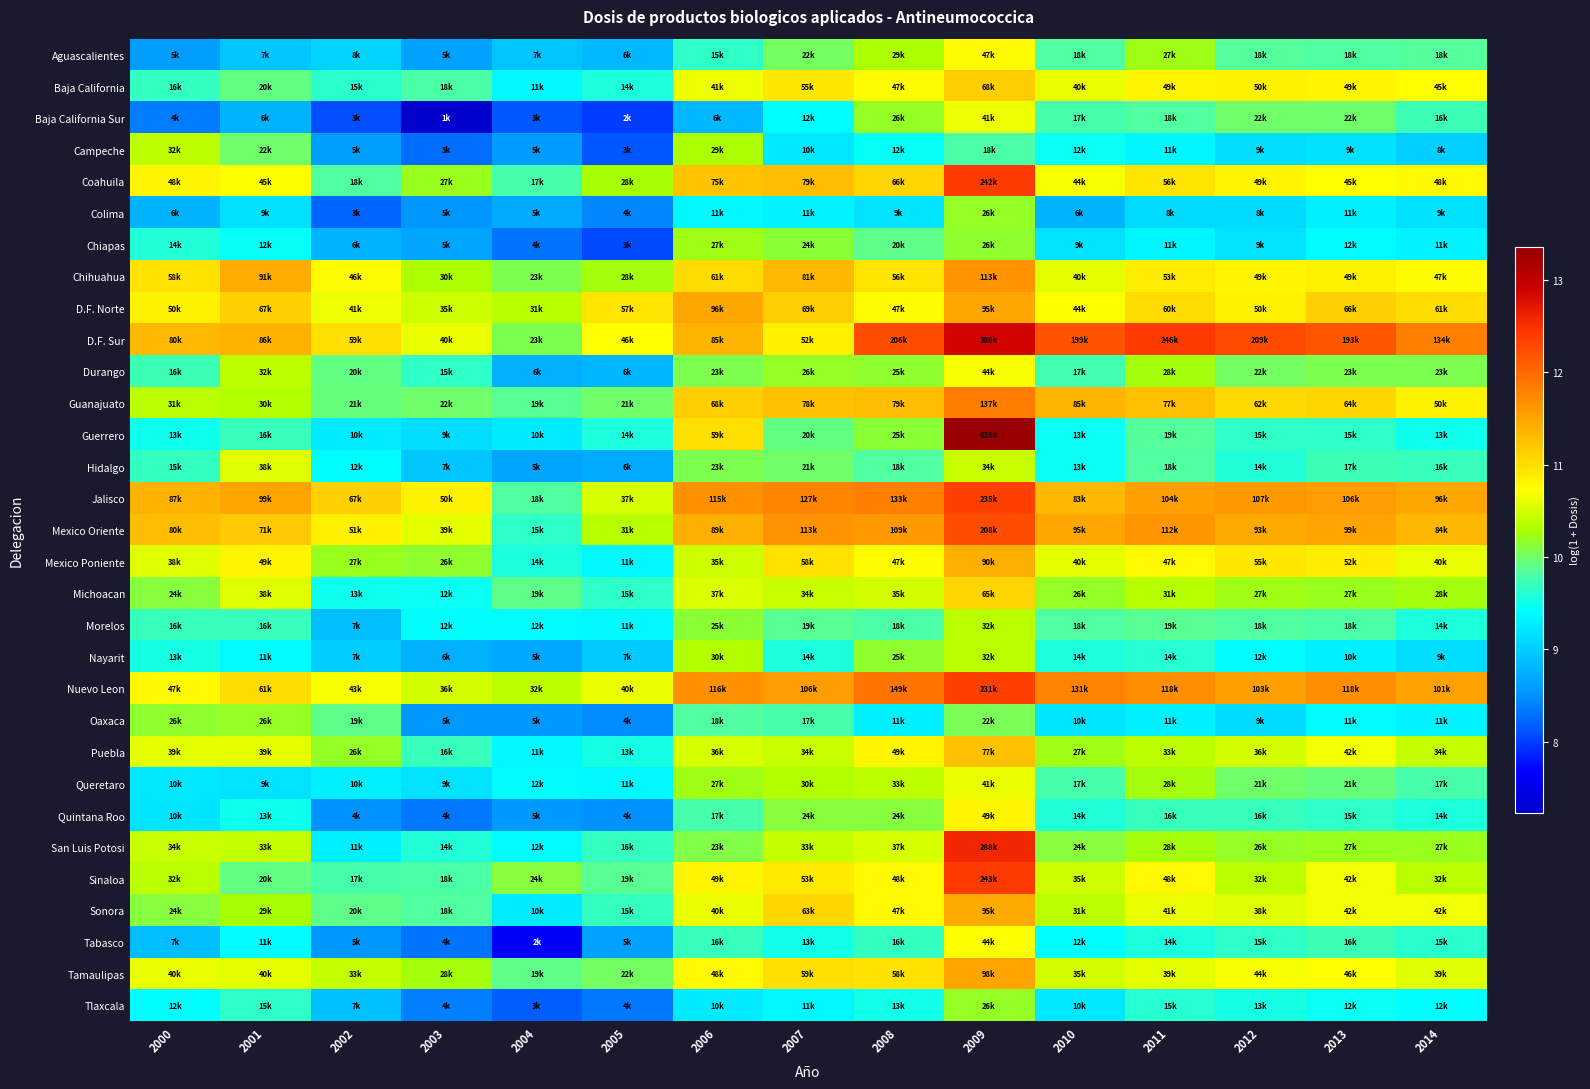

Reading left to right, what are all the values shown in this chart?

Aguascalientes: 2000=8.6	2001=9.0	2002=9.1	2003=8.6	2004=8.9	2005=8.8	2006=9.7	2007=10.0	2008=10.3	2009=10.8	2010=9.8	2011=10.2	2012=9.8	2013=9.8	2014=9.8
Baja California: 2000=9.7	2001=9.9	2002=9.6	2003=9.8	2004=9.4	2005=9.6	2006=10.6	2007=10.9	2008=10.8	2009=11.1	2010=10.6	2011=10.8	2012=10.8	2013=10.8	2014=10.7
Baja California Sur: 2000=8.4	2001=8.8	2002=8.1	2003=7.2	2004=8.1	2005=8.0	2006=8.8	2007=9.4	2008=10.2	2009=10.6	2010=9.8	2011=9.8	2012=10.0	2013=10.0	2014=9.7
Campeche: 2000=10.4	2001=10.0	2002=8.6	2003=8.3	2004=8.6	2005=8.1	2006=10.3	2007=9.2	2008=9.4	2009=9.8	2010=9.5	2011=9.3	2012=9.1	2013=9.2	2014=9.0
Coahuila: 2000=10.8	2001=10.7	2002=9.8	2003=10.2	2004=9.8	2005=10.3	2006=11.2	2007=11.3	2008=11.1	2009=12.4	2010=10.7	2011=11.0	2012=10.8	2013=10.7	2014=10.8
Colima: 2000=8.8	2001=9.2	2002=8.2	2003=8.5	2004=8.7	2005=8.5	2006=9.4	2007=9.3	2008=9.2	2009=10.2	2010=8.8	2011=9.1	2012=9.1	2013=9.3	2014=9.2
Chiapas: 2000=9.6	2001=9.4	2002=8.8	2003=8.7	2004=8.3	2005=8.1	2006=10.2	2007=10.1	2008=9.9	2009=10.2	2010=9.2	2011=9.3	2012=9.2	2013=9.4	2014=9.3
Chihuahua: 2000=11.0	2001=11.4	2002=10.8	2003=10.3	2004=10.1	2005=10.3	2006=11.0	2007=11.3	2008=10.9	2009=11.6	2010=10.6	2011=10.9	2012=10.8	2013=10.8	2014=10.8
D.F. Norte: 2000=10.8	2001=11.1	2002=10.6	2003=10.5	2004=10.4	2005=11.0	2006=11.5	2007=11.1	2008=10.8	2009=11.5	2010=10.7	2011=11.0	2012=10.8	2013=11.1	2014=11.0
D.F. Sur: 2000=11.3	2001=11.4	2002=11.0	2003=10.6	2004=10.1	2005=10.7	2006=11.4	2007=10.9	2008=12.2	2009=12.9	2010=12.2	2011=12.4	2012=12.3	2013=12.2	2014=11.8
Durango: 2000=9.7	2001=10.4	2002=9.9	2003=9.6	2004=8.8	2005=8.8	2006=10.1	2007=10.2	2008=10.2	2009=10.7	2010=9.7	2011=10.3	2012=10.0	2013=10.1	2014=10.1
Guanajuato: 2000=10.4	2001=10.3	2002=10.0	2003=10.0	2004=9.9	2005=10.0	2006=11.1	2007=11.3	2008=11.3	2009=11.8	2010=11.4	2011=11.3	2012=11.0	2013=11.1	2014=10.8
Guerrero: 2000=9.5	2001=9.7	2002=9.3	2003=9.1	2004=9.3	2005=9.6	2006=11.0	2007=9.9	2008=10.1	2009=13.4	2010=9.5	2011=9.9	2012=9.7	2013=9.7	2014=9.5
Hidalgo: 2000=9.7	2001=10.6	2002=9.4	2003=8.9	2004=8.7	2005=8.7	2006=10.1	2007=10.0	2008=9.8	2009=10.5	2010=9.5	2011=9.8	2012=9.6	2013=9.7	2014=9.7
Jalisco: 2000=11.4	2001=11.5	2002=11.1	2003=10.8	2004=9.8	2005=10.5	2006=11.7	2007=11.8	2008=11.8	2009=12.4	2010=11.3	2011=11.6	2012=11.6	2013=11.6	2014=11.5
Mexico Oriente: 2000=11.3	2001=11.2	2002=10.9	2003=10.6	2004=9.7	2005=10.3	2006=11.4	2007=11.6	2008=11.6	2009=12.2	2010=11.5	2011=11.6	2012=11.4	2013=11.5	2014=11.3
Mexico Poniente: 2000=10.6	2001=10.8	2002=10.2	2003=10.2	2004=9.6	2005=9.4	2006=10.5	2007=11.0	2008=10.8	2009=11.4	2010=10.6	2011=10.8	2012=10.9	2013=10.9	2014=10.6
Michoacan: 2000=10.1	2001=10.6	2002=9.5	2003=9.5	2004=9.9	2005=9.7	2006=10.5	2007=10.4	2008=10.5	2009=11.1	2010=10.2	2011=10.4	2012=10.2	2013=10.2	2014=10.3
Morelos: 2000=9.7	2001=9.7	2002=8.9	2003=9.4	2004=9.4	2005=9.4	2006=10.1	2007=9.9	2008=9.8	2009=10.4	2010=9.8	2011=9.9	2012=9.8	2013=9.8	2014=9.6
Nayarit: 2000=9.5	2001=9.4	2002=9.0	2003=8.7	2004=8.7	2005=9.0	2006=10.3	2007=9.6	2008=10.2	2009=10.4	2010=9.6	2011=9.6	2012=9.4	2013=9.3	2014=9.1
Nuevo Leon: 2000=10.8	2001=11.0	2002=10.7	2003=10.5	2004=10.4	2005=10.6	2006=11.7	2007=11.6	2008=11.9	2009=12.4	2010=11.8	2011=11.7	2012=11.5	2013=11.7	2014=11.5
Oaxaca: 2000=10.2	2001=10.2	2002=9.9	2003=8.6	2004=8.6	2005=8.5	2006=9.8	2007=9.8	2008=9.3	2009=10.0	2010=9.2	2011=9.3	2012=9.1	2013=9.4	2014=9.3
Puebla: 2000=10.6	2001=10.6	2002=10.2	2003=9.7	2004=9.4	2005=9.5	2006=10.5	2007=10.4	2008=10.8	2009=11.3	2010=10.2	2011=10.4	2012=10.5	2013=10.7	2014=10.4
Queretaro: 2000=9.2	2001=9.2	2002=9.3	2003=9.2	2004=9.4	2005=9.4	2006=10.2	2007=10.3	2008=10.4	2009=10.6	2010=9.8	2011=10.3	2012=10.0	2013=10.0	2014=9.8
Quintana Roo: 2000=9.2	2001=9.5	2002=8.5	2003=8.3	2004=8.6	2005=8.5	2006=9.8	2007=10.1	2008=10.1	2009=10.8	2010=9.6	2011=9.7	2012=9.7	2013=9.7	2014=9.6
San Luis Potosi: 2000=10.5	2001=10.4	2002=9.3	2003=9.6	2004=9.4	2005=9.7	2006=10.1	2007=10.4	2008=10.5	2009=12.6	2010=10.1	2011=10.3	2012=10.2	2013=10.2	2014=10.2
Sinaloa: 2000=10.4	2001=9.9	2002=9.8	2003=9.8	2004=10.1	2005=9.9	2006=10.8	2007=10.9	2008=10.8	2009=12.4	2010=10.5	2011=10.8	2012=10.4	2013=10.7	2014=10.4
Sonora: 2000=10.1	2001=10.3	2002=9.9	2003=9.8	2004=9.2	2005=9.7	2006=10.6	2007=11.1	2008=10.8	2009=11.5	2010=10.4	2011=10.6	2012=10.6	2013=10.7	2014=10.7
Tabasco: 2000=8.9	2001=9.4	2002=8.5	2003=8.3	2004=7.6	2005=8.6	2006=9.7	2007=9.5	2008=9.7	2009=10.7	2010=9.4	2011=9.6	2012=9.7	2013=9.7	2014=9.6
Tamaulipas: 2000=10.6	2001=10.6	2002=10.4	2003=10.3	2004=9.9	2005=10.0	2006=10.8	2007=11.0	2008=11.0	2009=11.5	2010=10.5	2011=10.6	2012=10.7	2013=10.7	2014=10.6
Tlaxcala: 2000=9.4	2001=9.7	2002=8.9	2003=8.4	2004=8.2	2005=8.3	2006=9.3	2007=9.4	2008=9.5	2009=10.2	2010=9.2	2011=9.6	2012=9.5	2013=9.5	2014=9.4